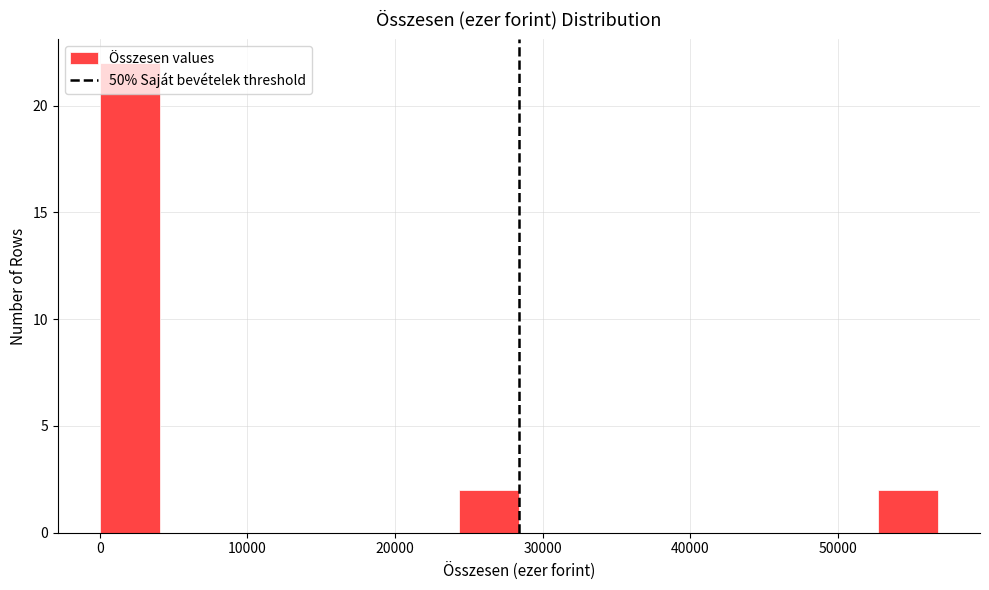

Reading left to right, list every bar in this chart as the range it spans on the x-axis followed by its height. Neither the bar edges nor the heights are printed on the chart, so give them approximately, as read against the axes.

0 to 4000: 22
4000 to 8000: 0
8000 to 12000: 0
12000 to 16000: 0
16000 to 20000: 0
20000 to 24000: 0
24000 to 28000: 2
28000 to 32000: 0
32000 to 37000: 0
37000 to 41000: 0
41000 to 45000: 0
45000 to 49000: 0
49000 to 53000: 0
53000 to 57000: 2